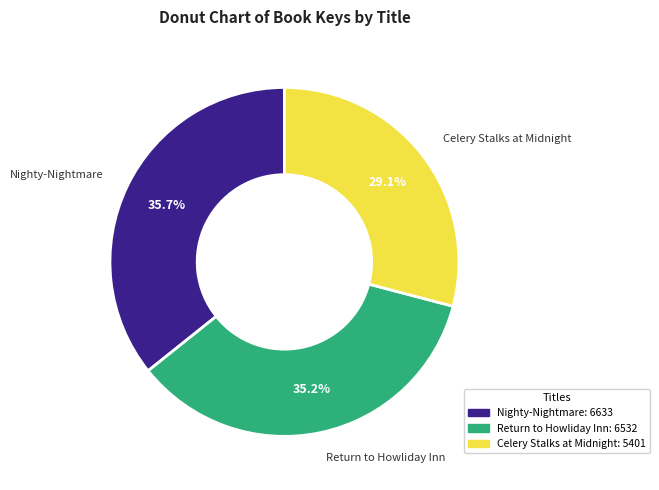

What percentage do Nighty-Nightmare and Return to Howliday Inn together represent?

70.9%